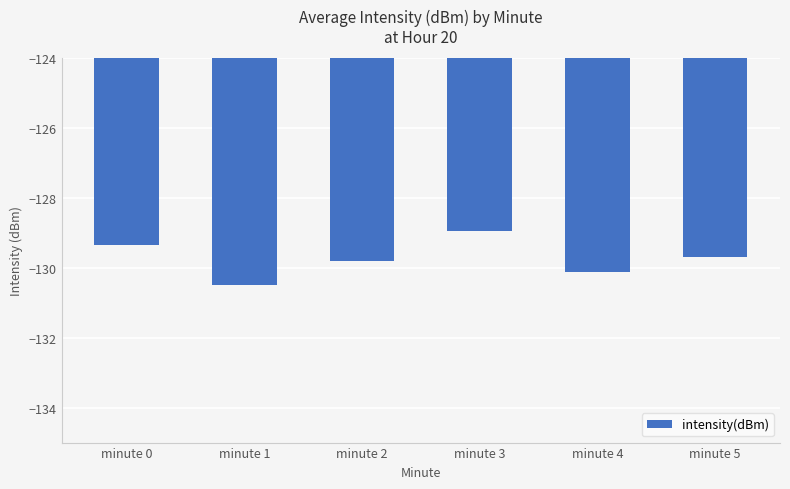

What is the average value?

-129.7